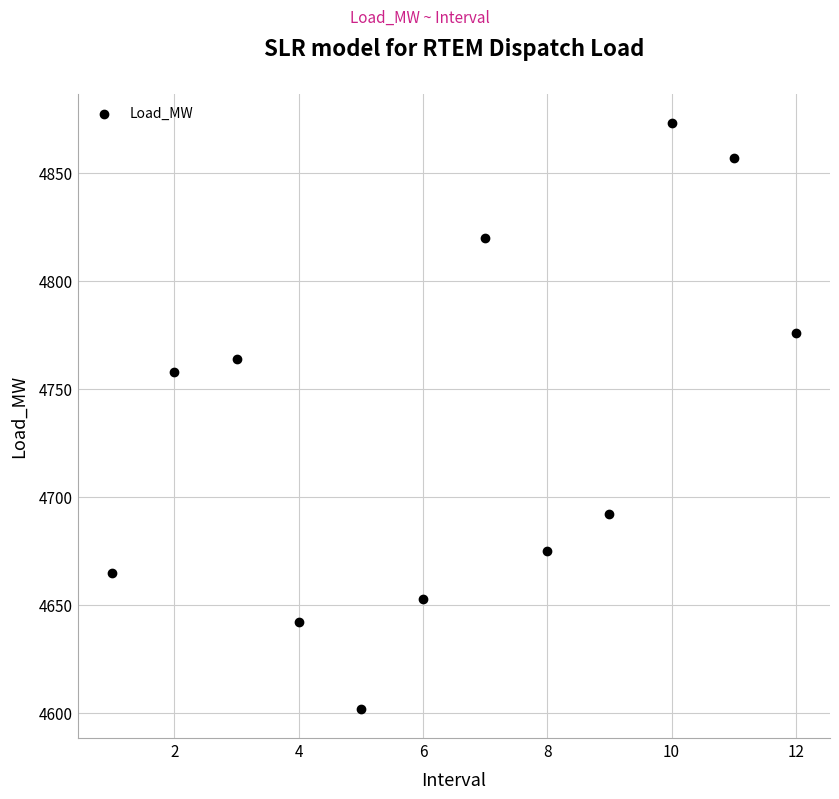

What is the range of X values (max minus min)?

11